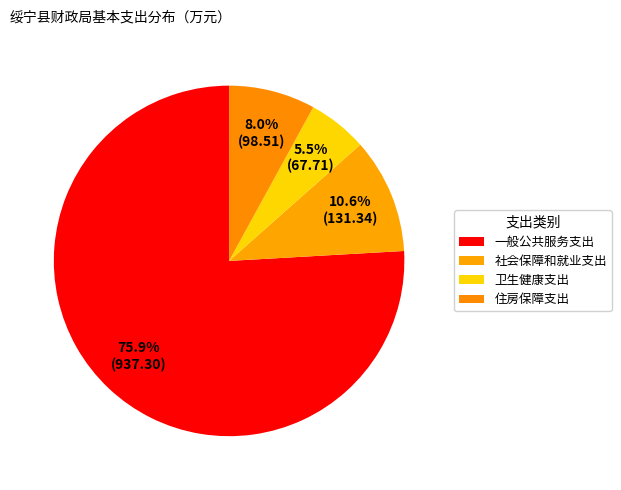

To the nearest percent, what percentage of the pie is 住房保障支出?

8%